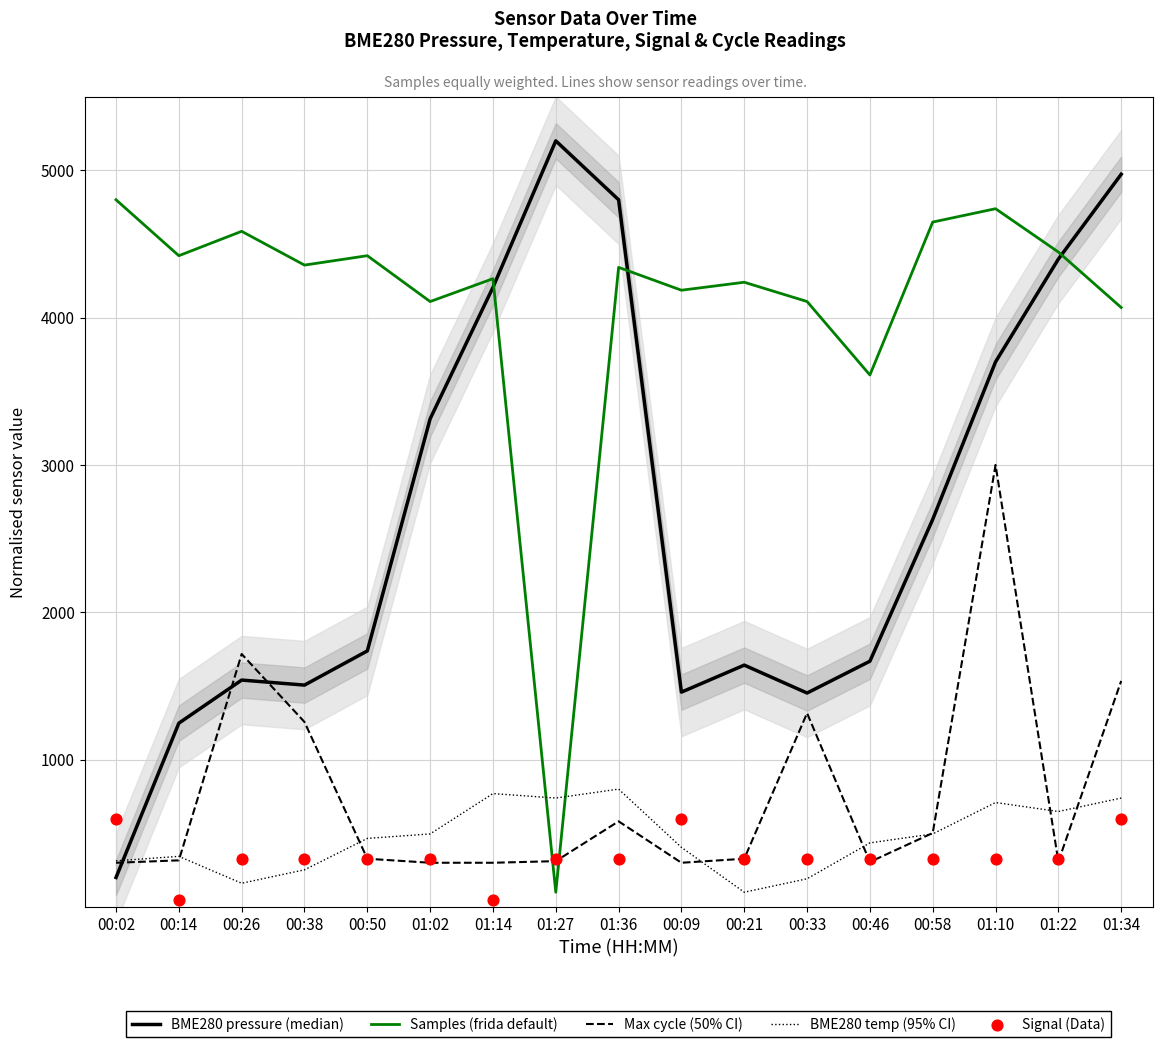

What are all the series names shown in the legend?

BME280 pressure (median), Samples (frida default), Max cycle (50% CI), BME280 temp (95% CI), Signal (Data)